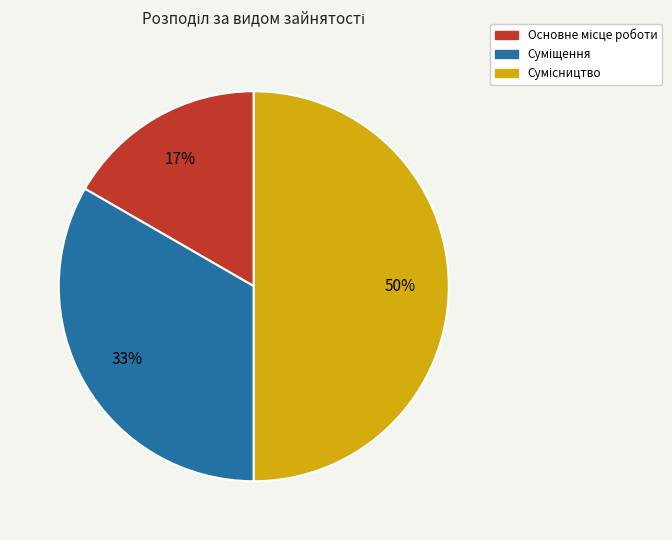

To the nearest percent, what is the average slice percentage?

33%